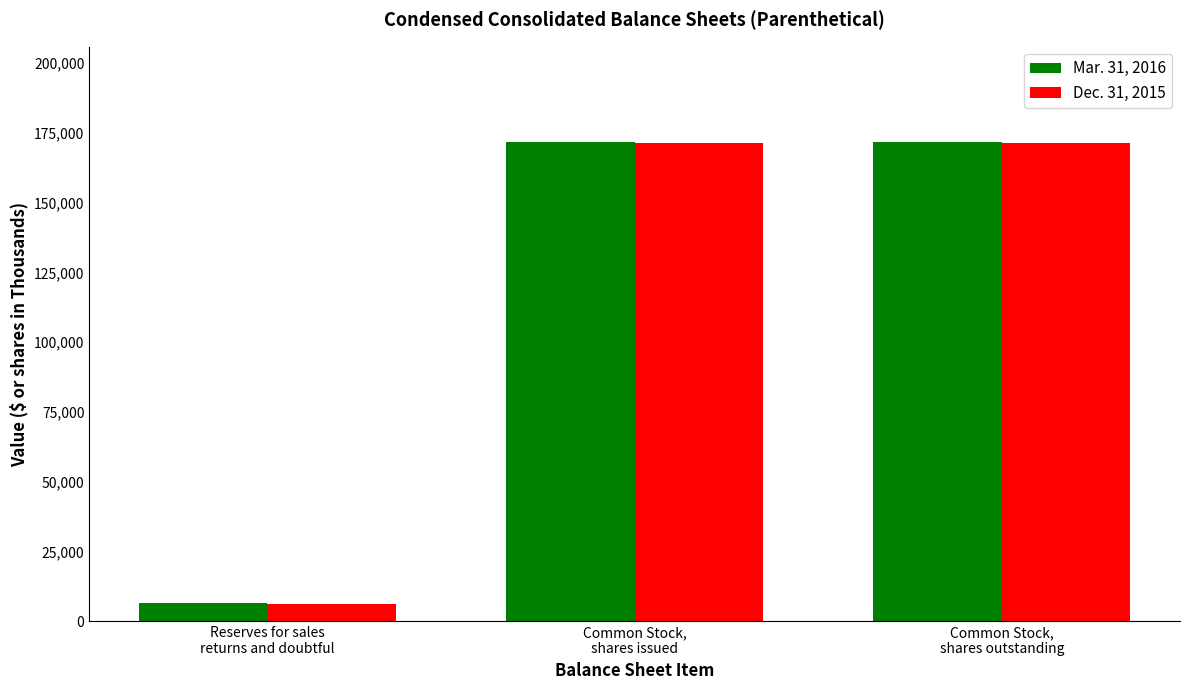

Which series has the largest range (max minus min)?

Dec. 31, 2015